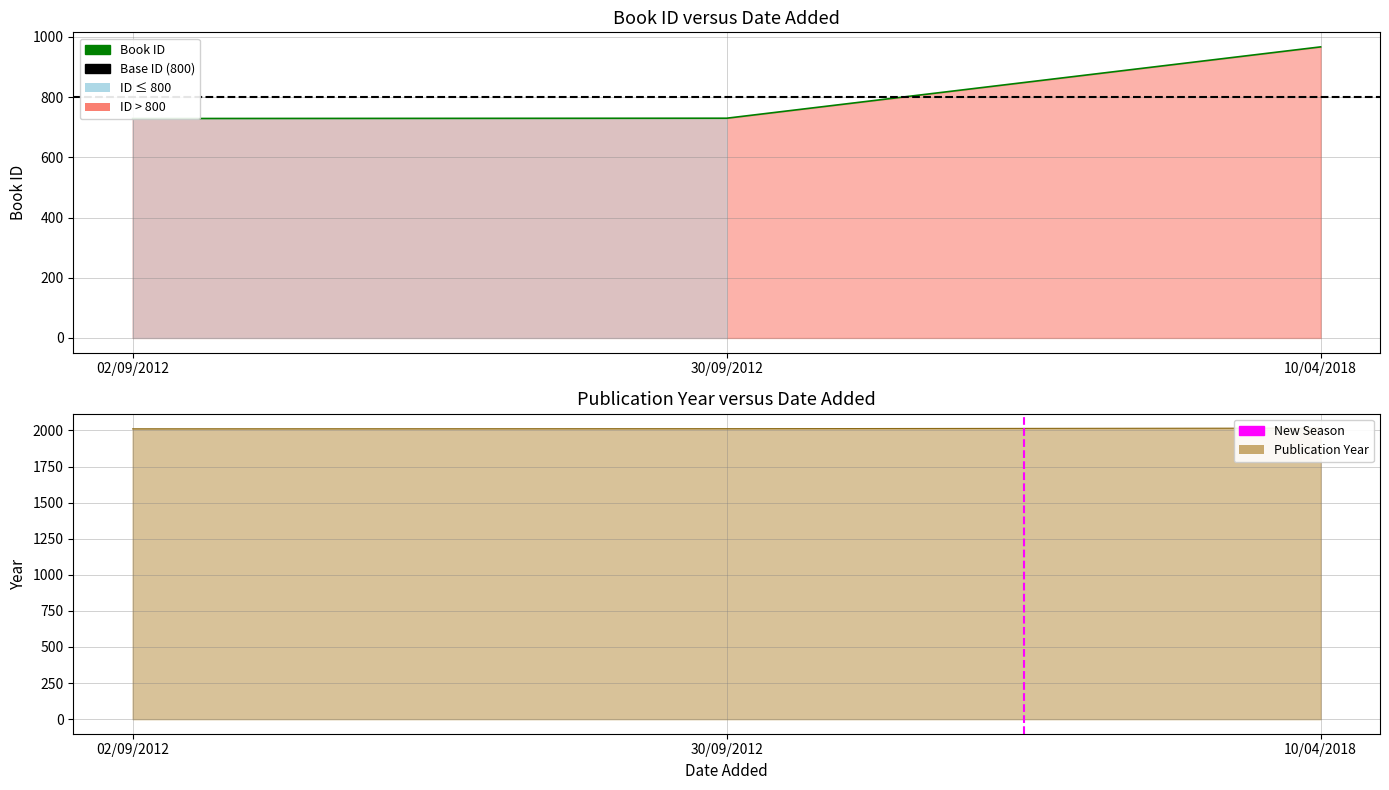

What is the minimum value shown in the chart?

729